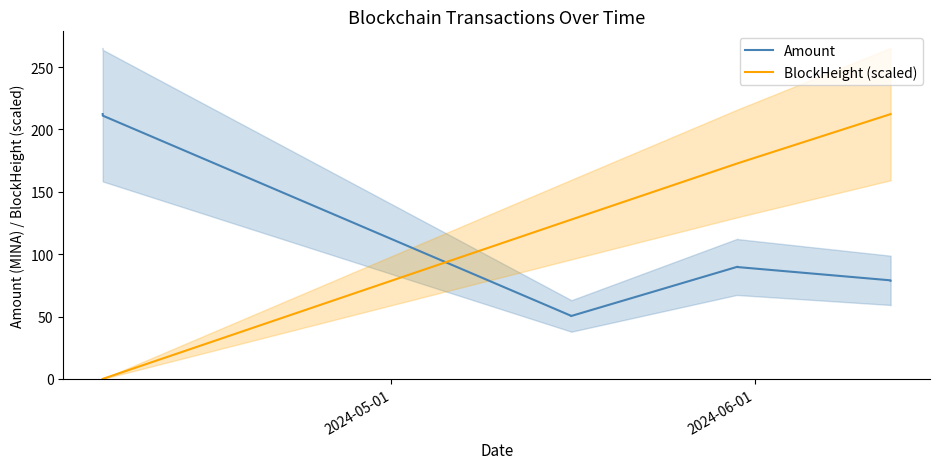

How many data points in BlockHeight (scaled) are less than 172?

4